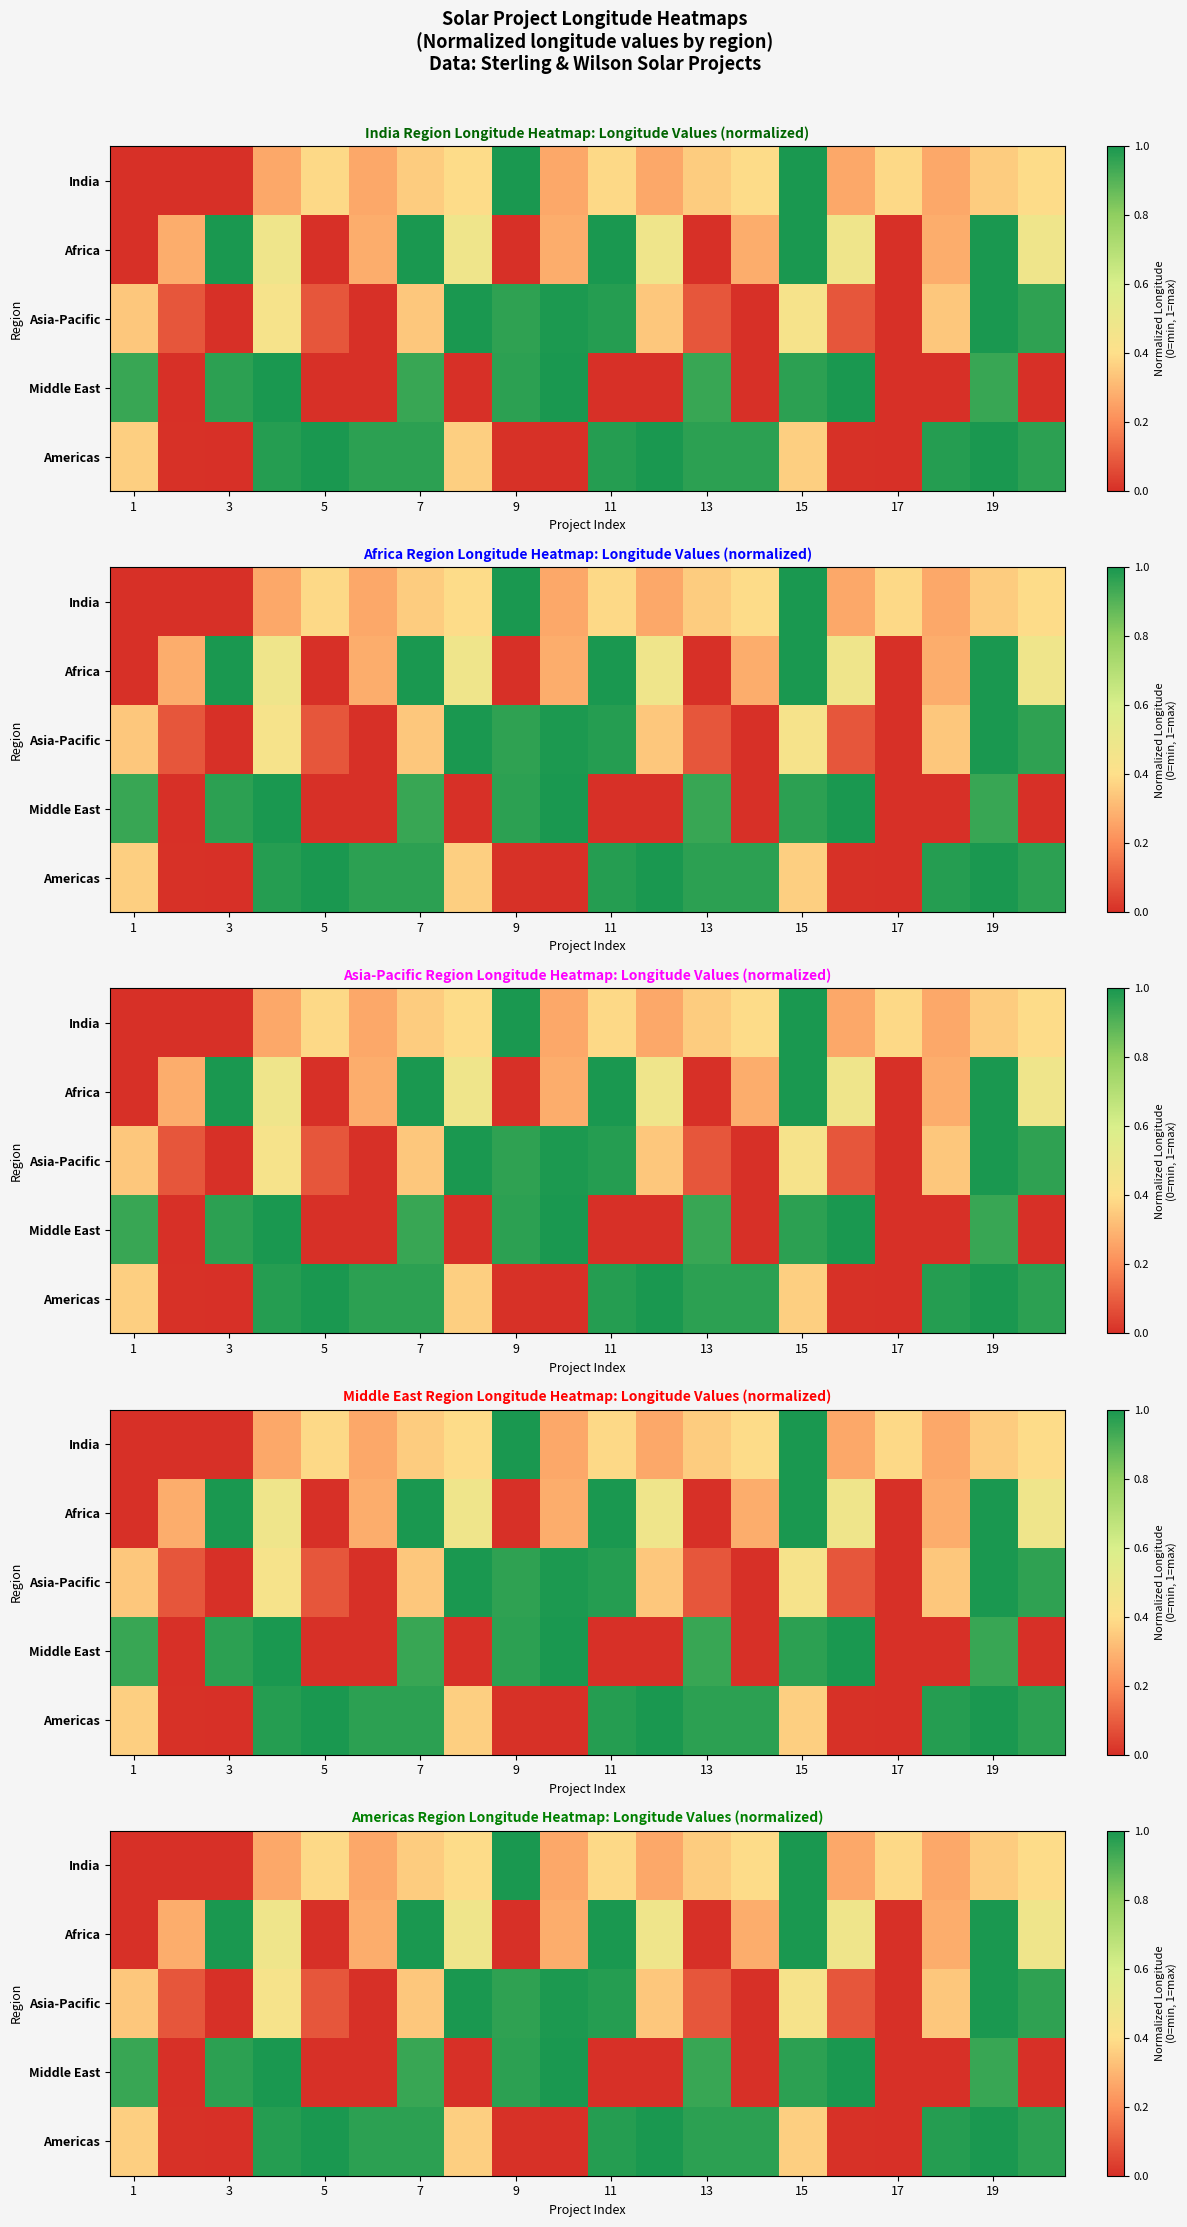

Which category has the lowest value across all series?

3